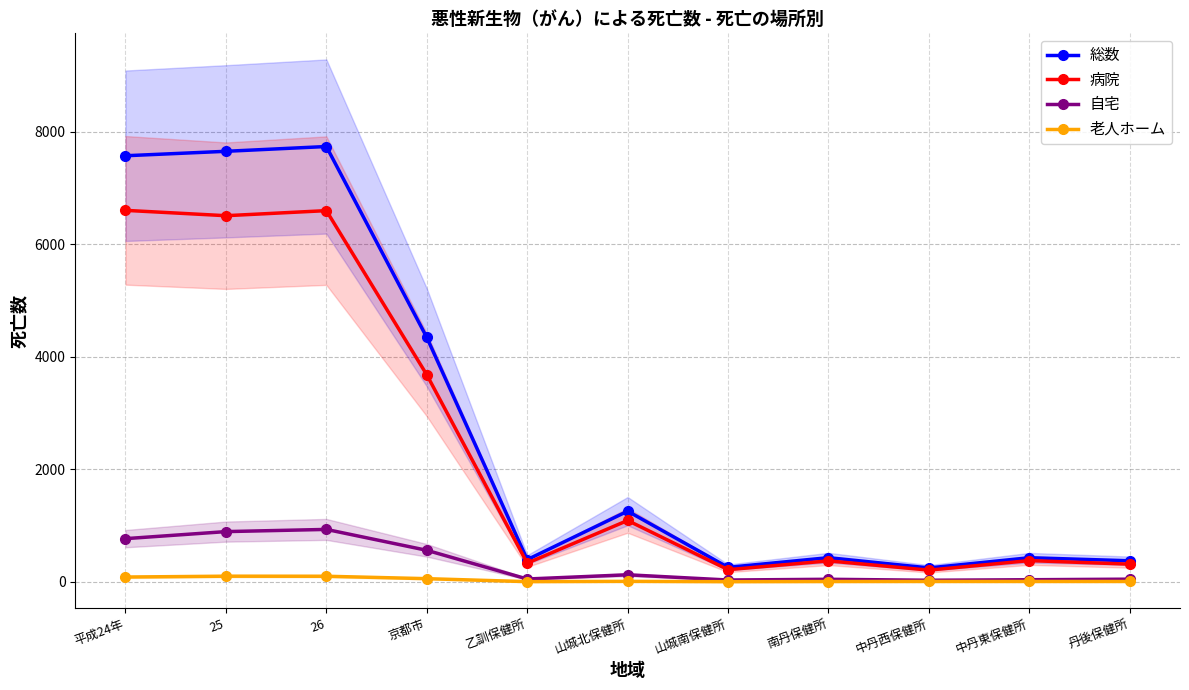

What is the spread (max minus min) of values at 京都市?

4286